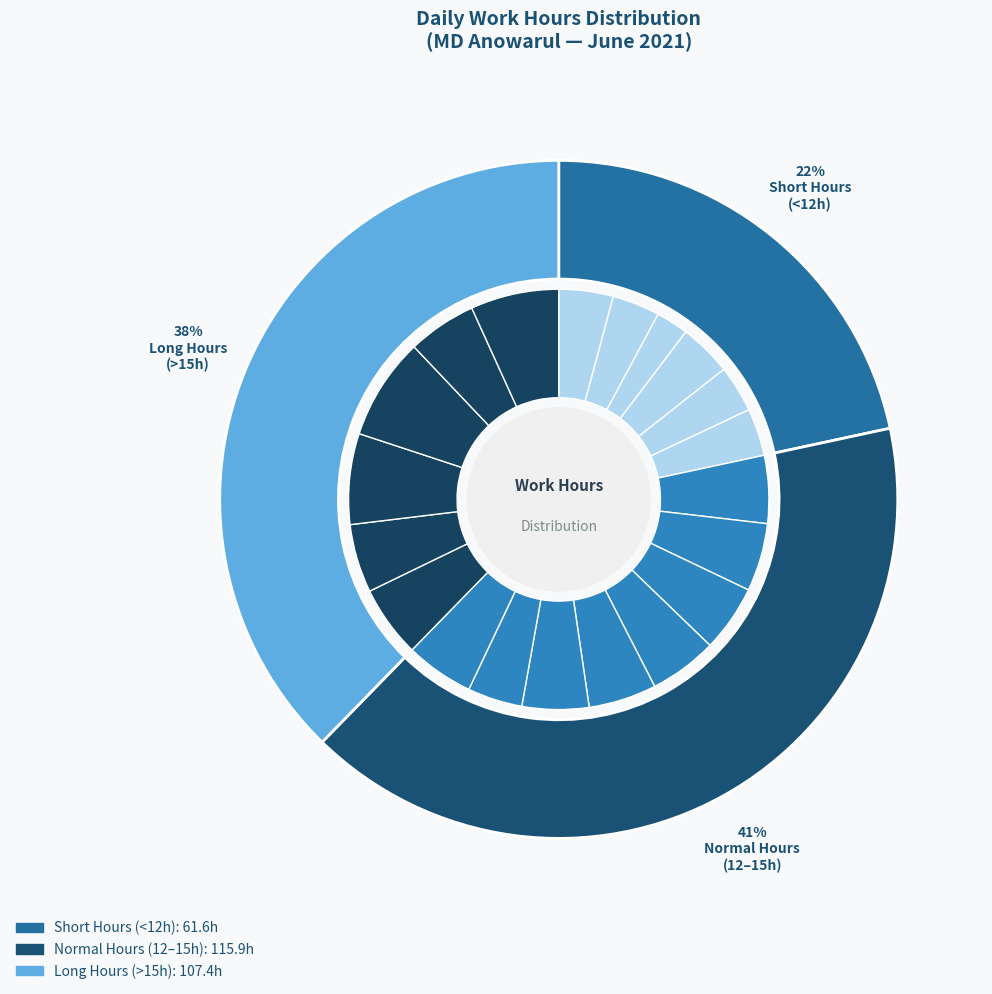

To the nearest percent, what percentage of the pie is 11-Fri?

5%